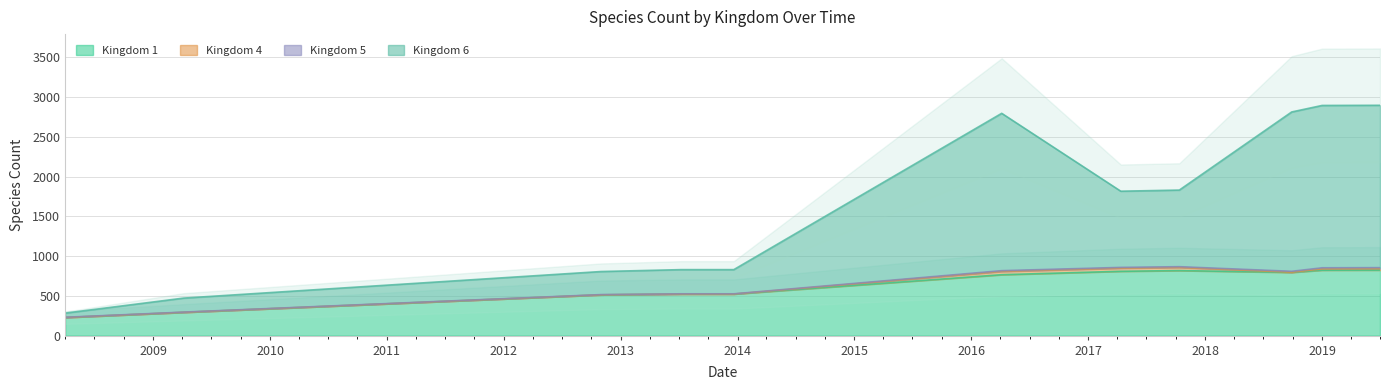

At which label is Kingdom 6 closest to 1589?

2017-04-12